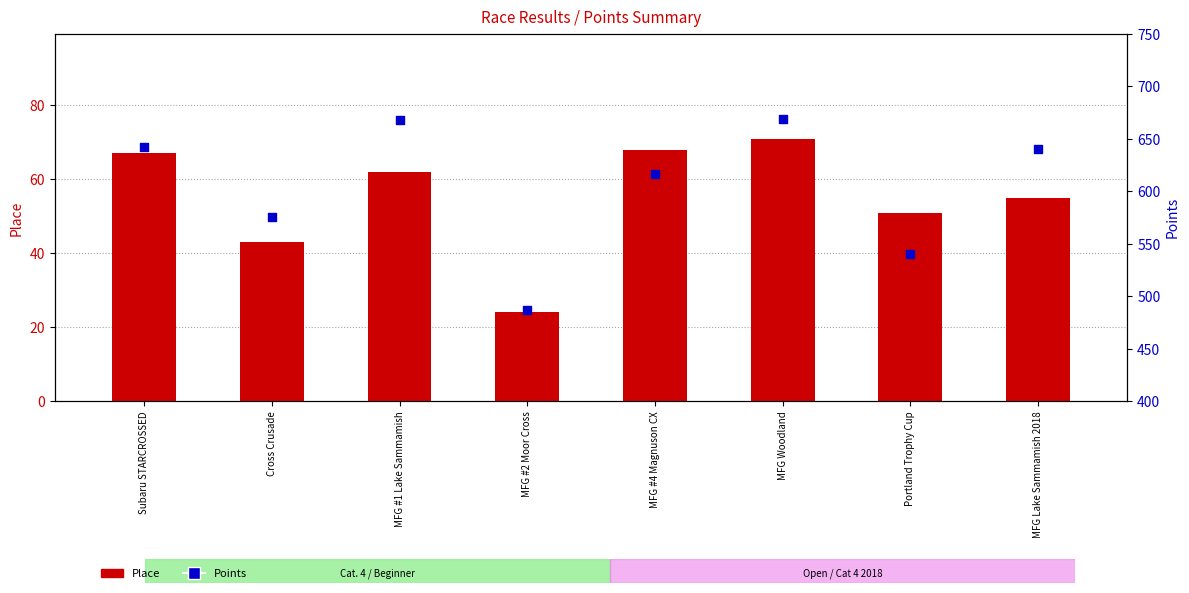

Which series contains the highest Y value?

Points